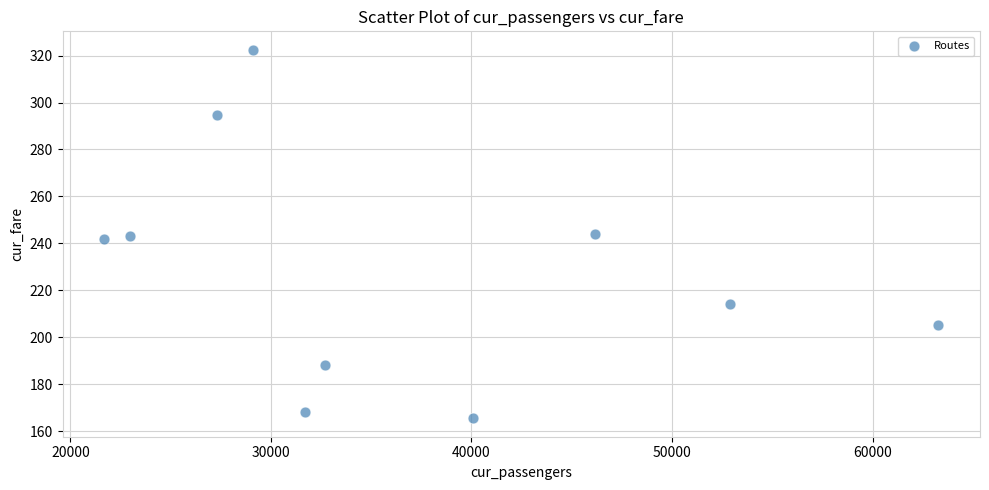

What is the average Y value?

228.8